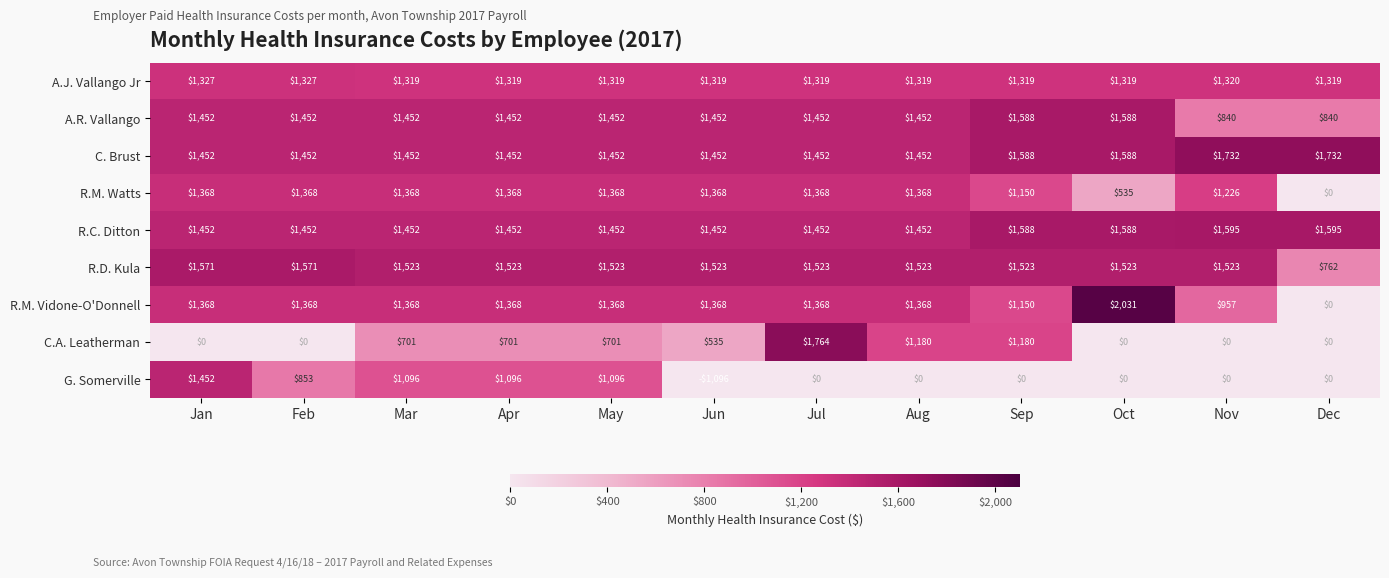

Where does the G. Somerville series first go above 0?

Jan